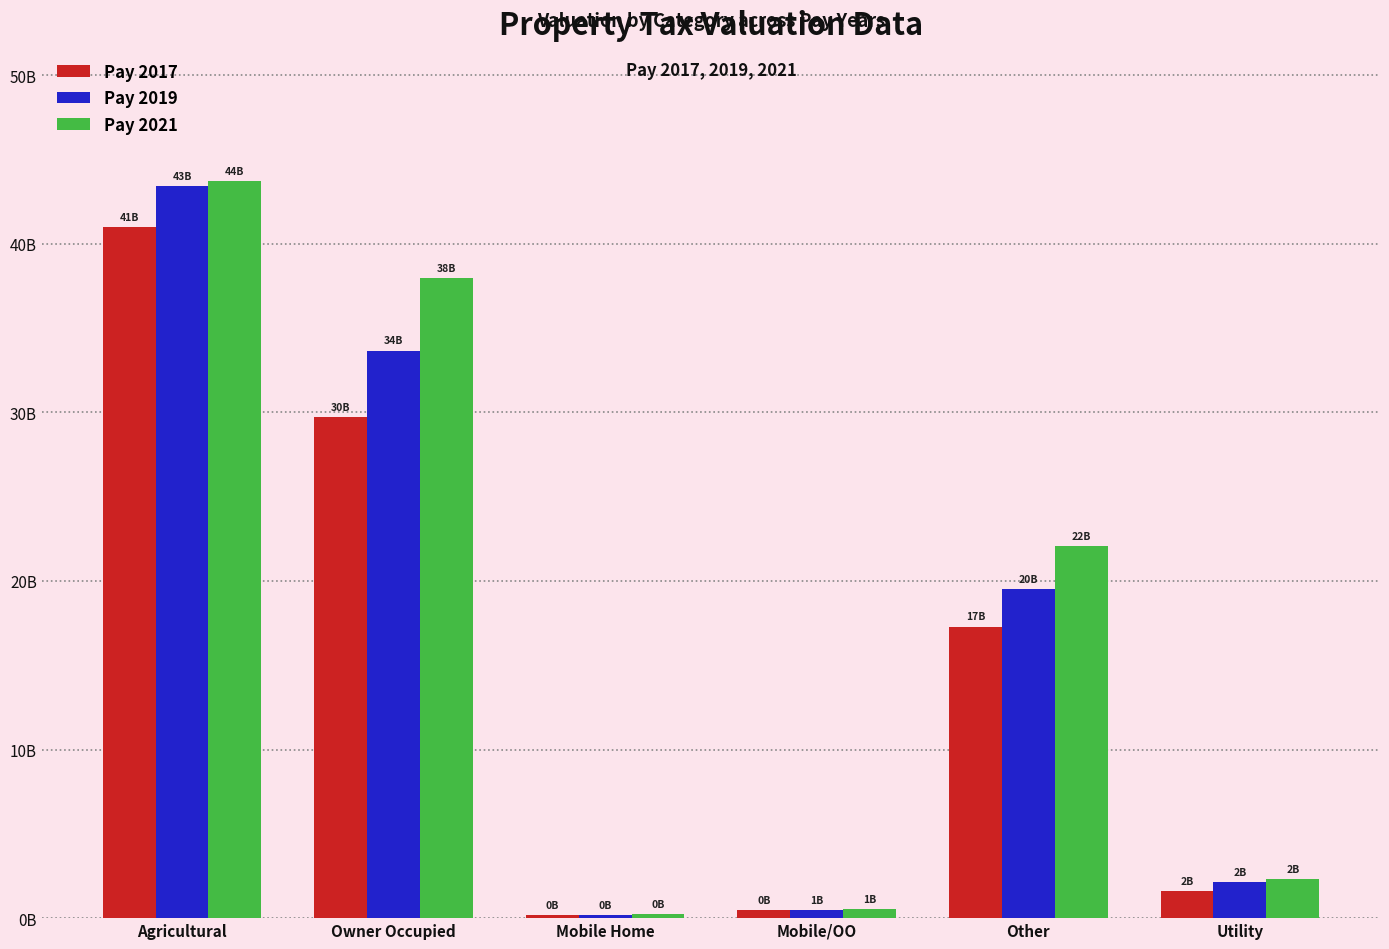

Does the chart contain stacked bars?

No